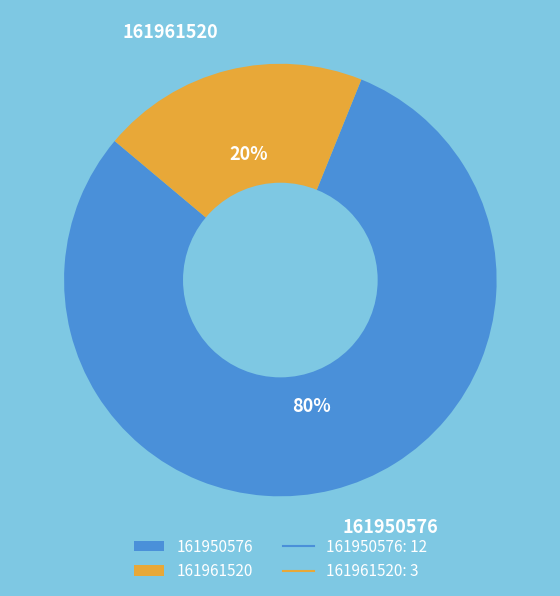

Which category has the biggest portion of the pie?

161950576